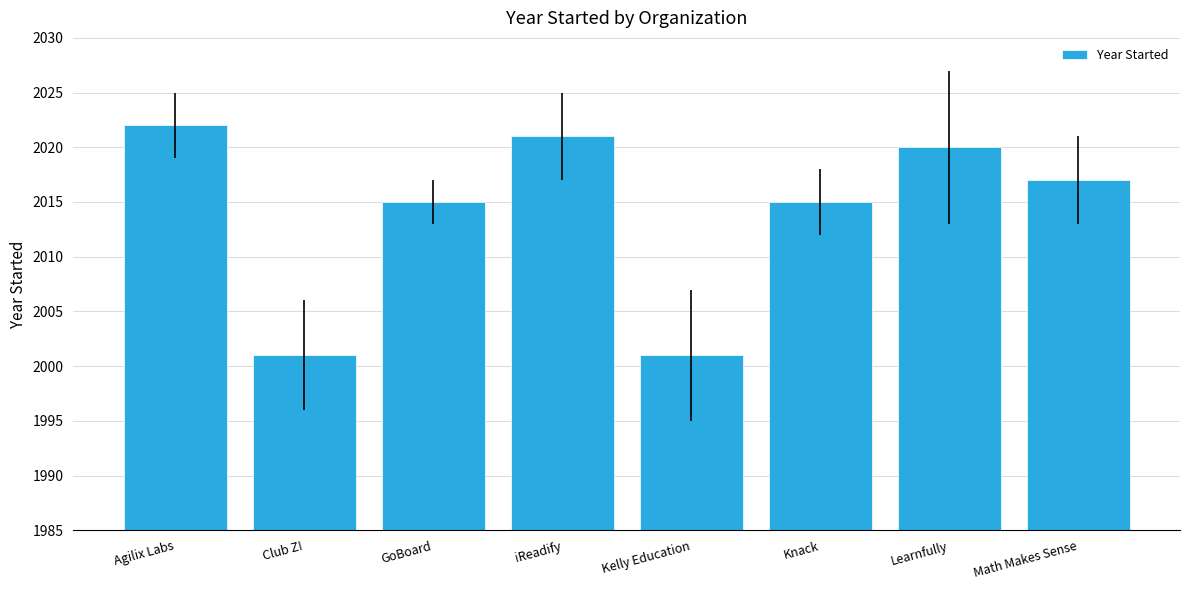

What is the change in value from Agilix Labs to Math Makes Sense?

-5